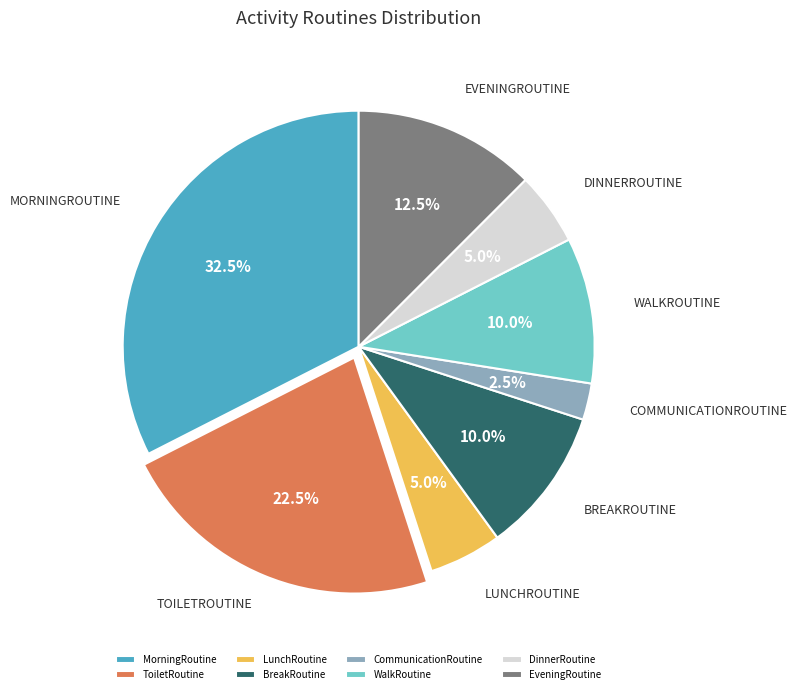

Approximately how many times larger is the value at BreakRoutine compared to EveningRoutine?

0.8